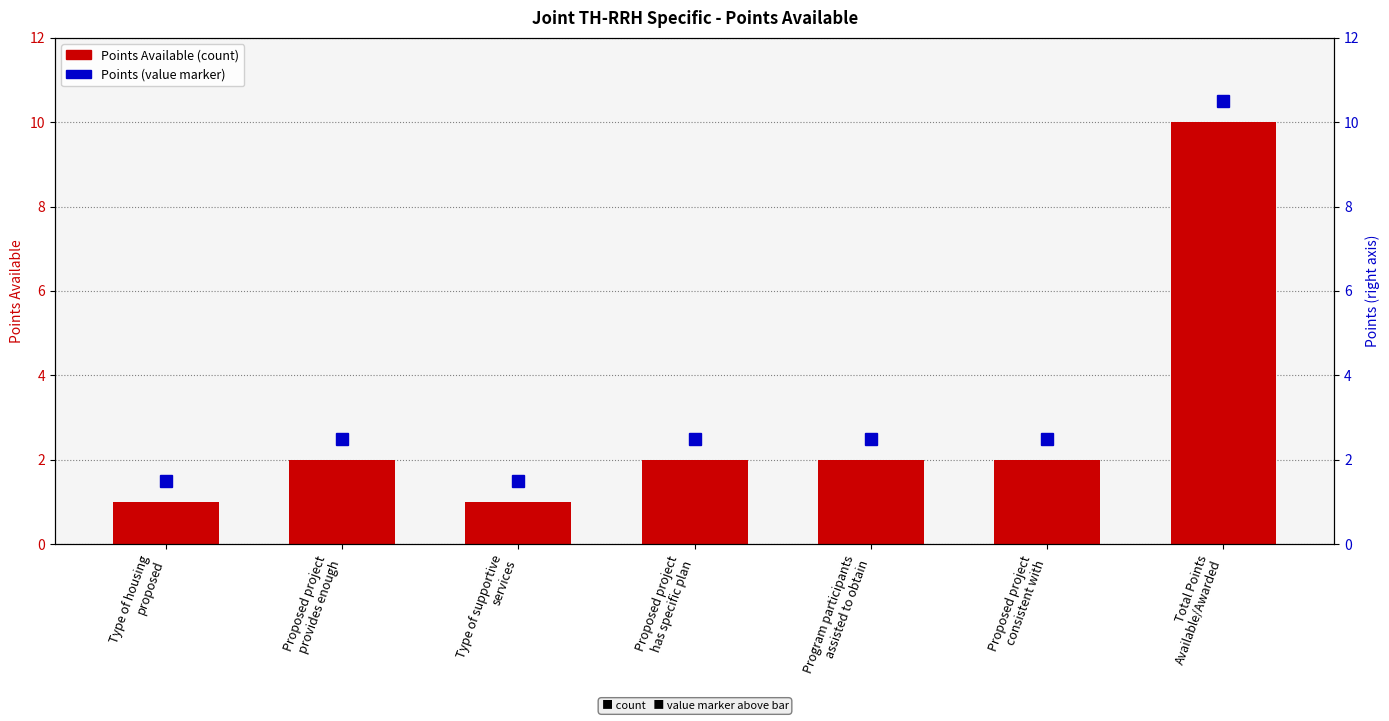

Which has a higher value, Type of housing
proposed or Program participants
assisted to obtain?

Program participants
assisted to obtain